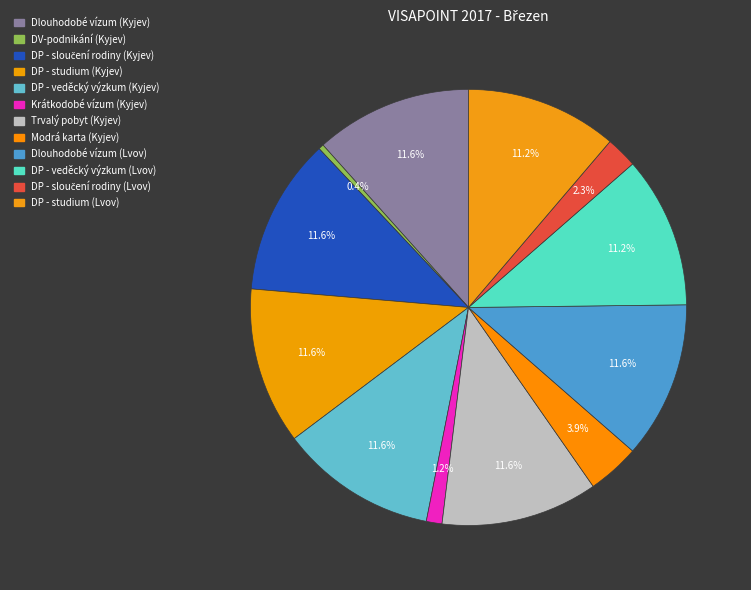

Count the number of slices in the pie.

12